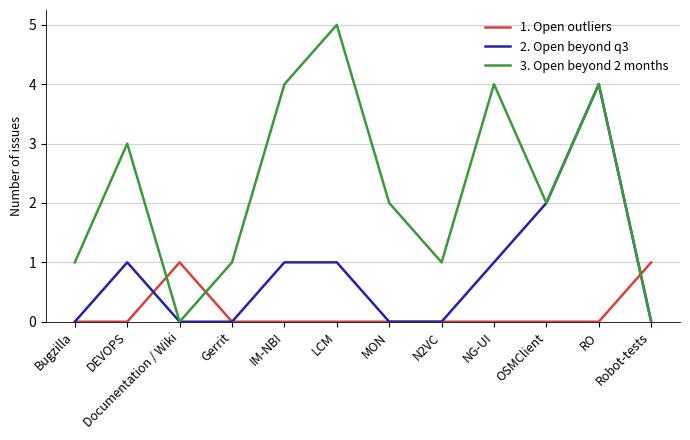

Where does the 3. Open beyond 2 months series first go above 2?

DEVOPS